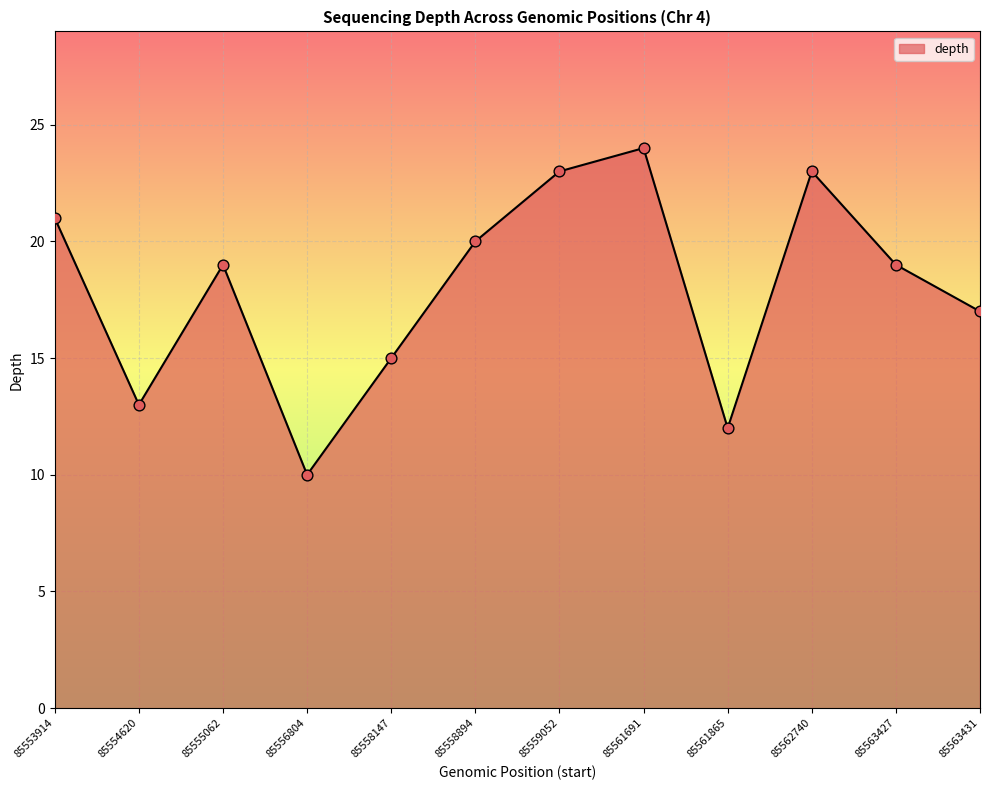

Which has a higher value, 85554620 or 85563431?

85563431